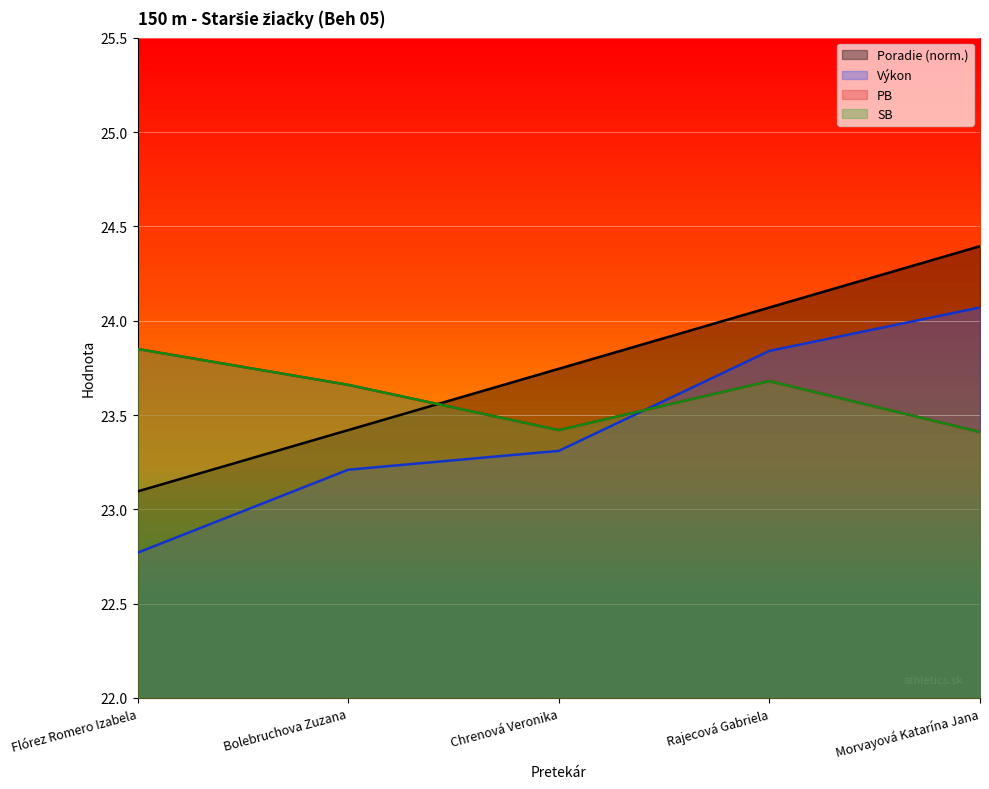

What is the label of the 3rd point from the left?

Chrenová Veronika